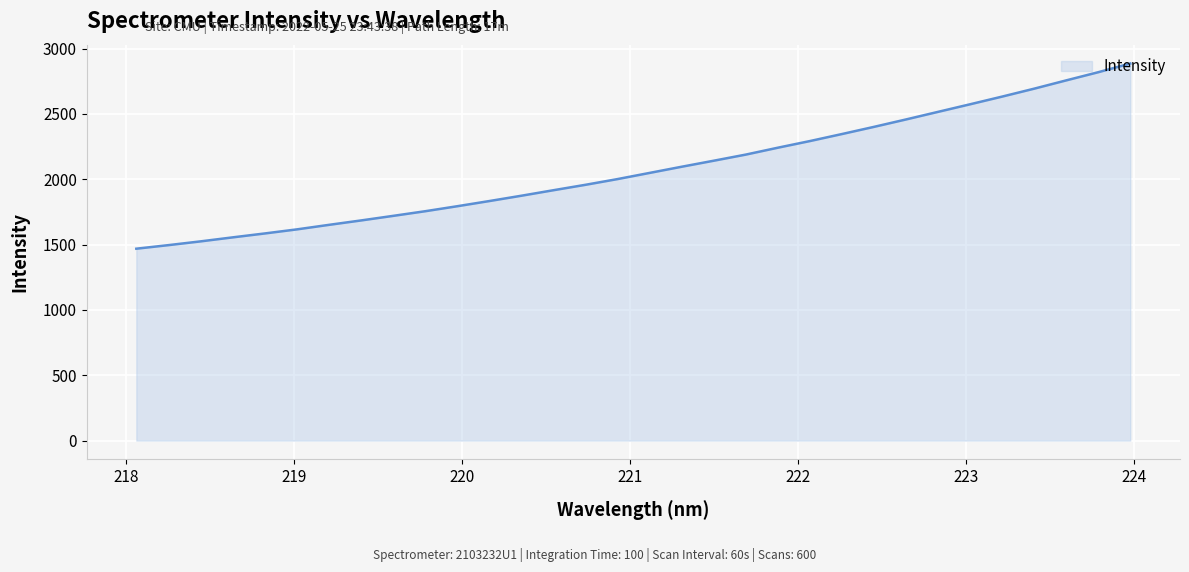

What is the difference between the maximum and minimum values?

1417.0